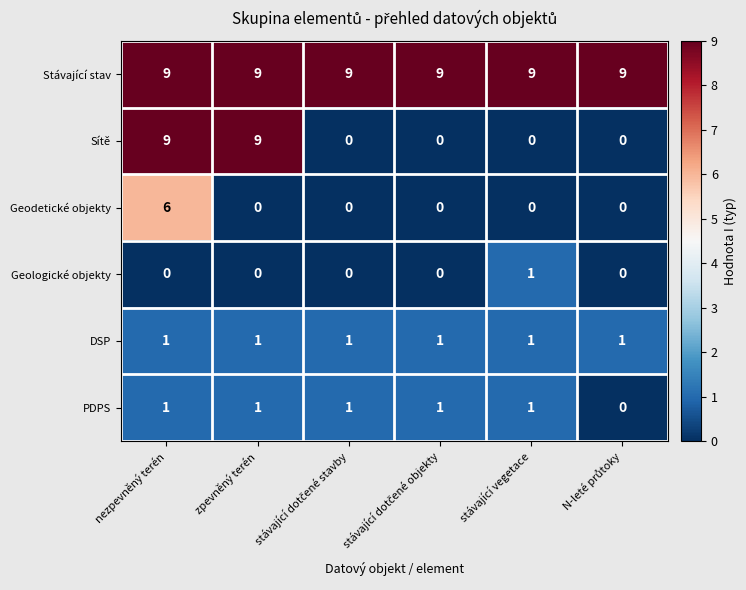

How many data points does each series have?

6